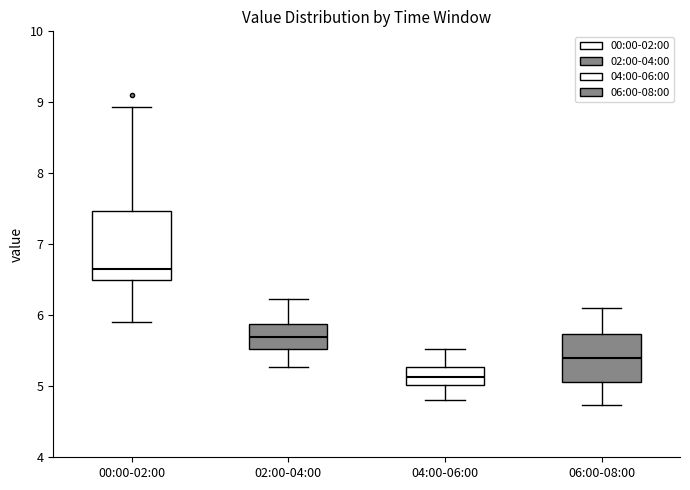

Which box has the highest median line?

00:00-02:00